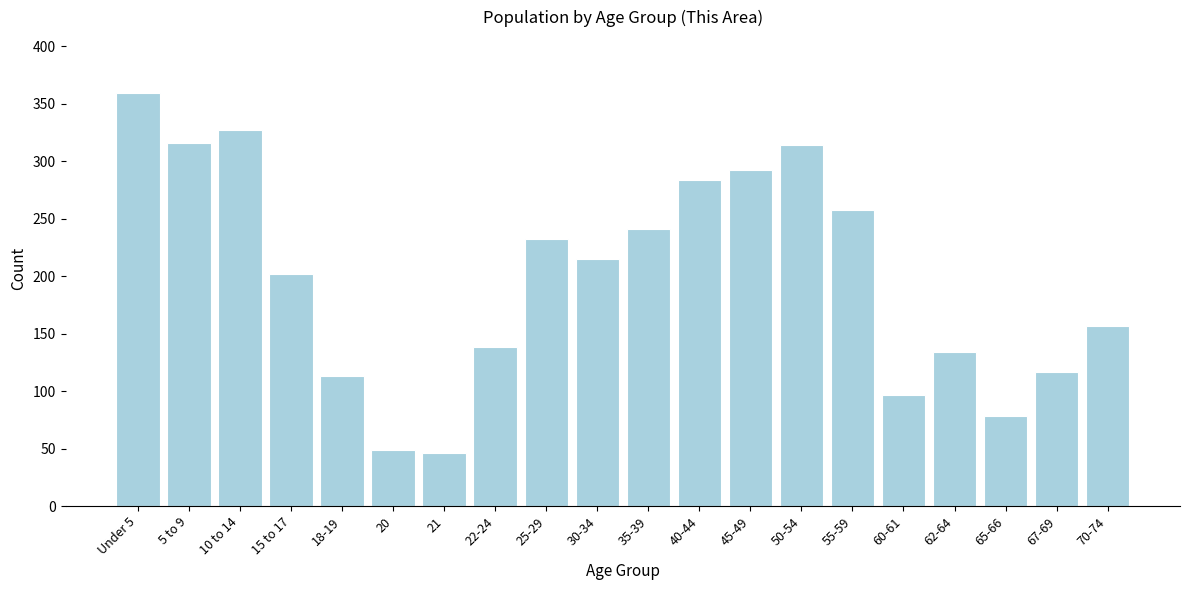

Reading left to right, what are all the values shown in this chart?

359	316	327	202	113	49	46	138	232	215	241	284	292	314	258	97	134	78	117	157